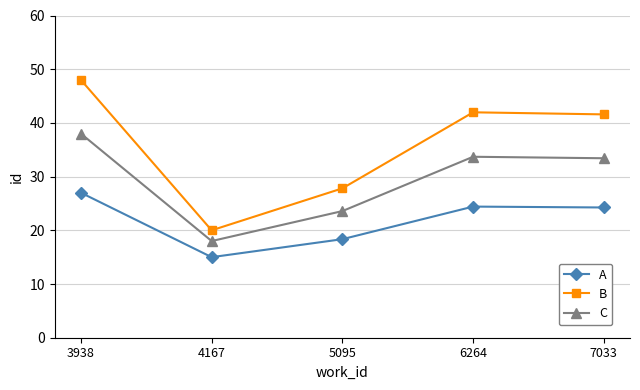

What is the value of the C point at the 4th from the left?

33.7